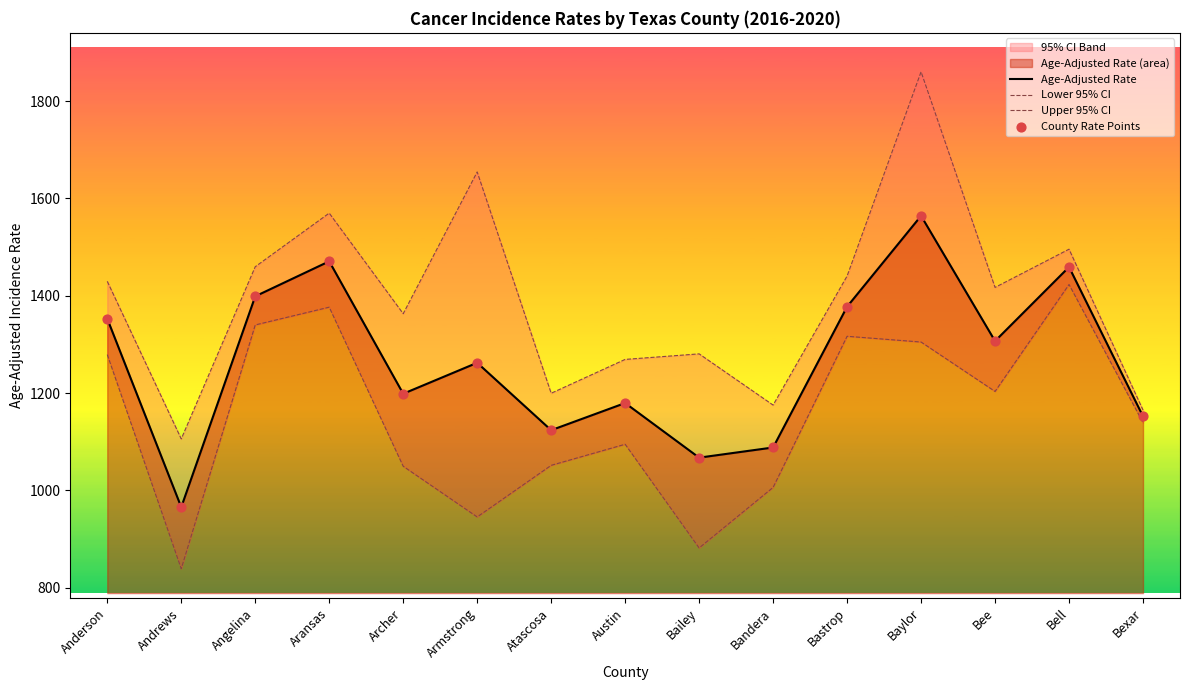

At how many categories does at least one series exceed 1283?

9